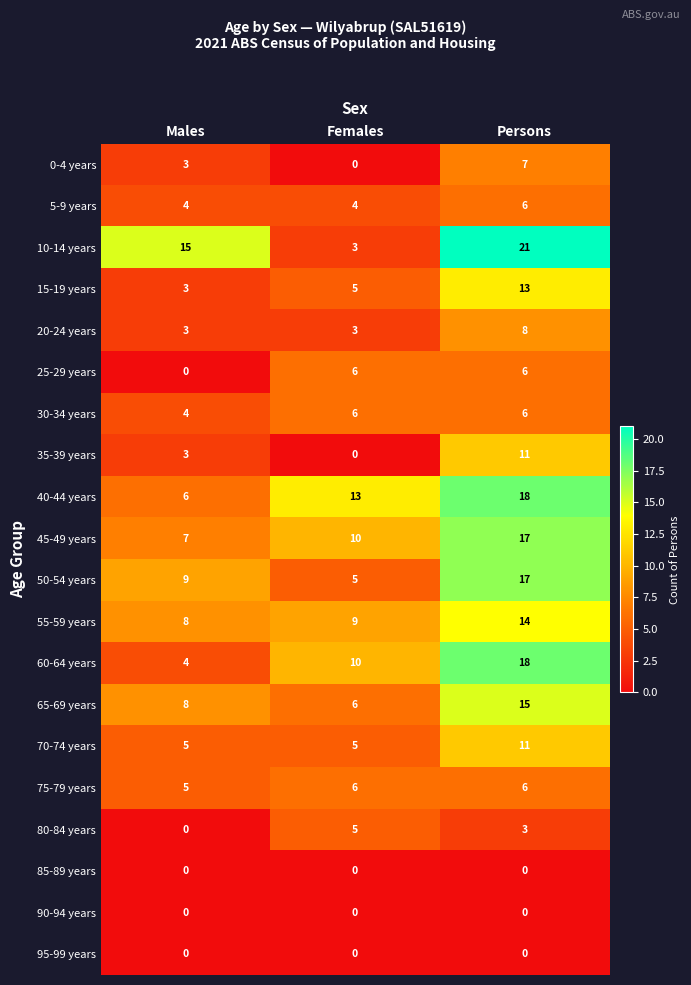

How many series are shown in this chart?

20